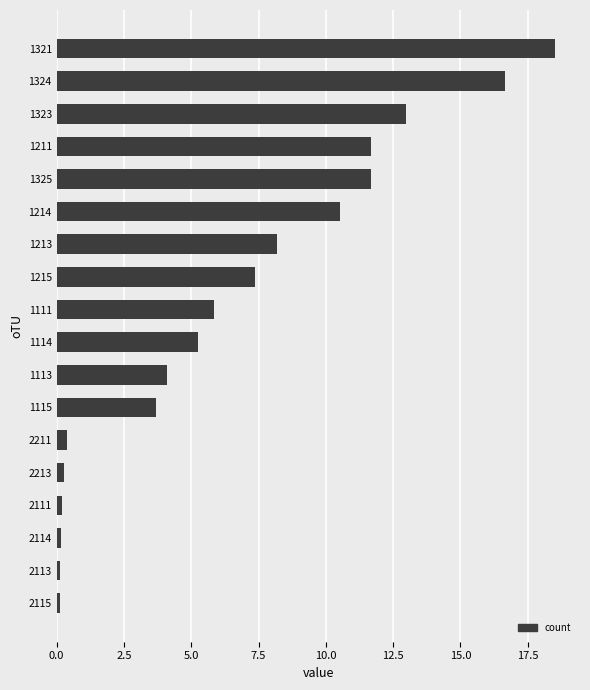

True or false: the data shows 13.0 at 1323.

True